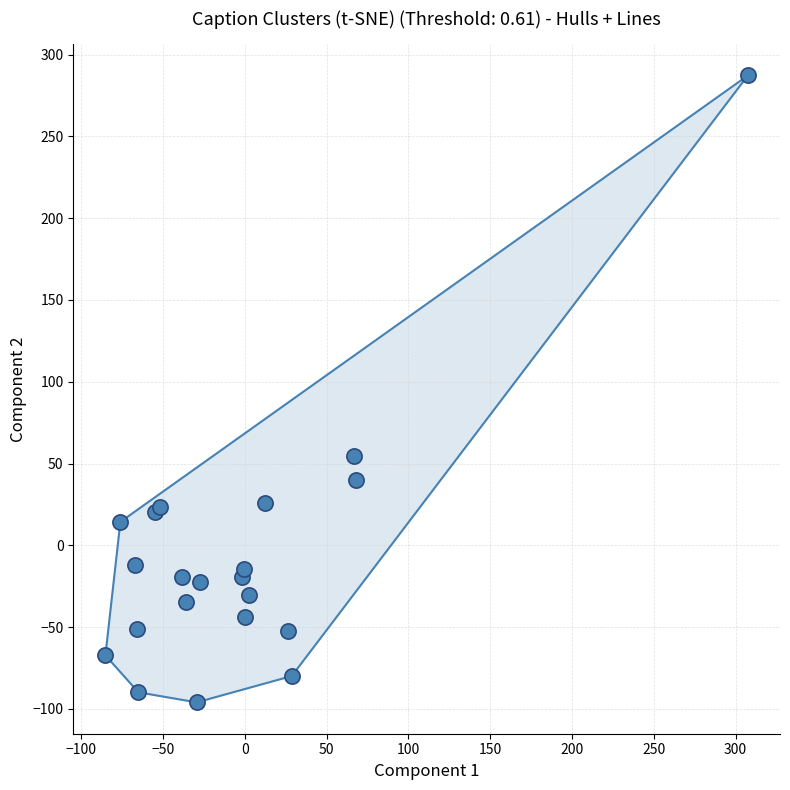

What Y value in the scatter plot is closest to 95?

54.5